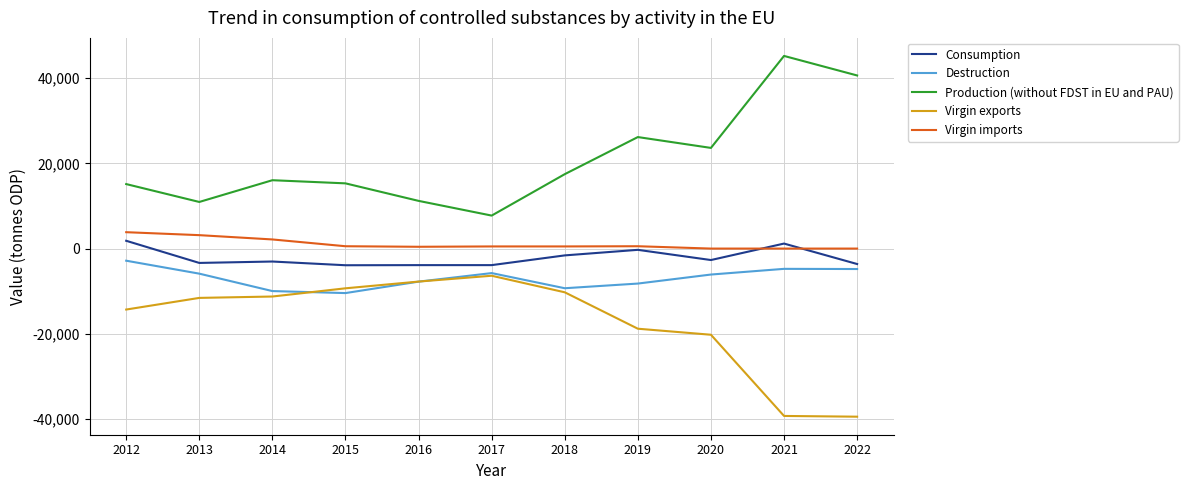

How many values in the Virgin imports series exceed 503?

6